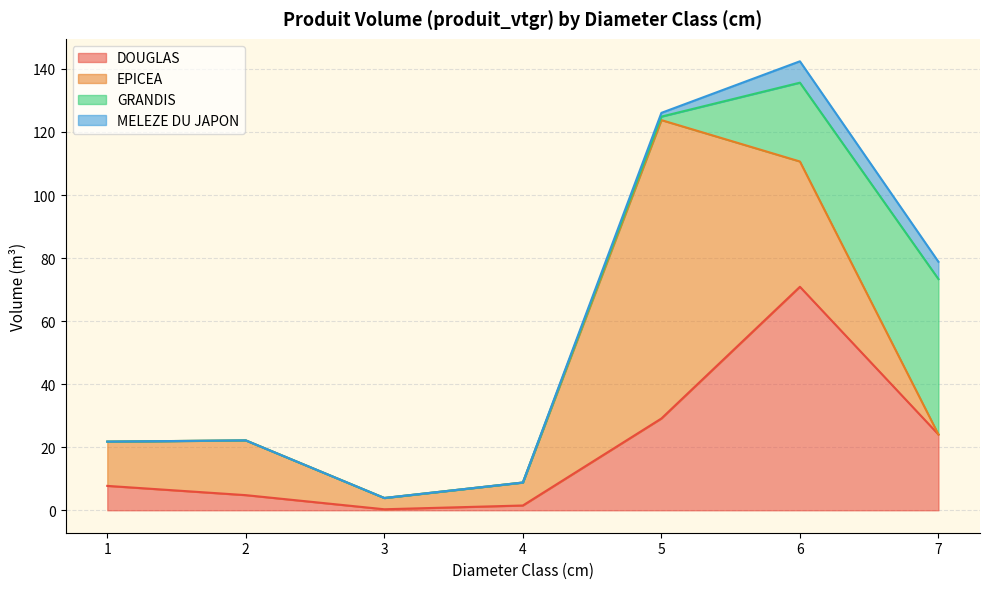

Does the chart have visible grid lines?

Yes